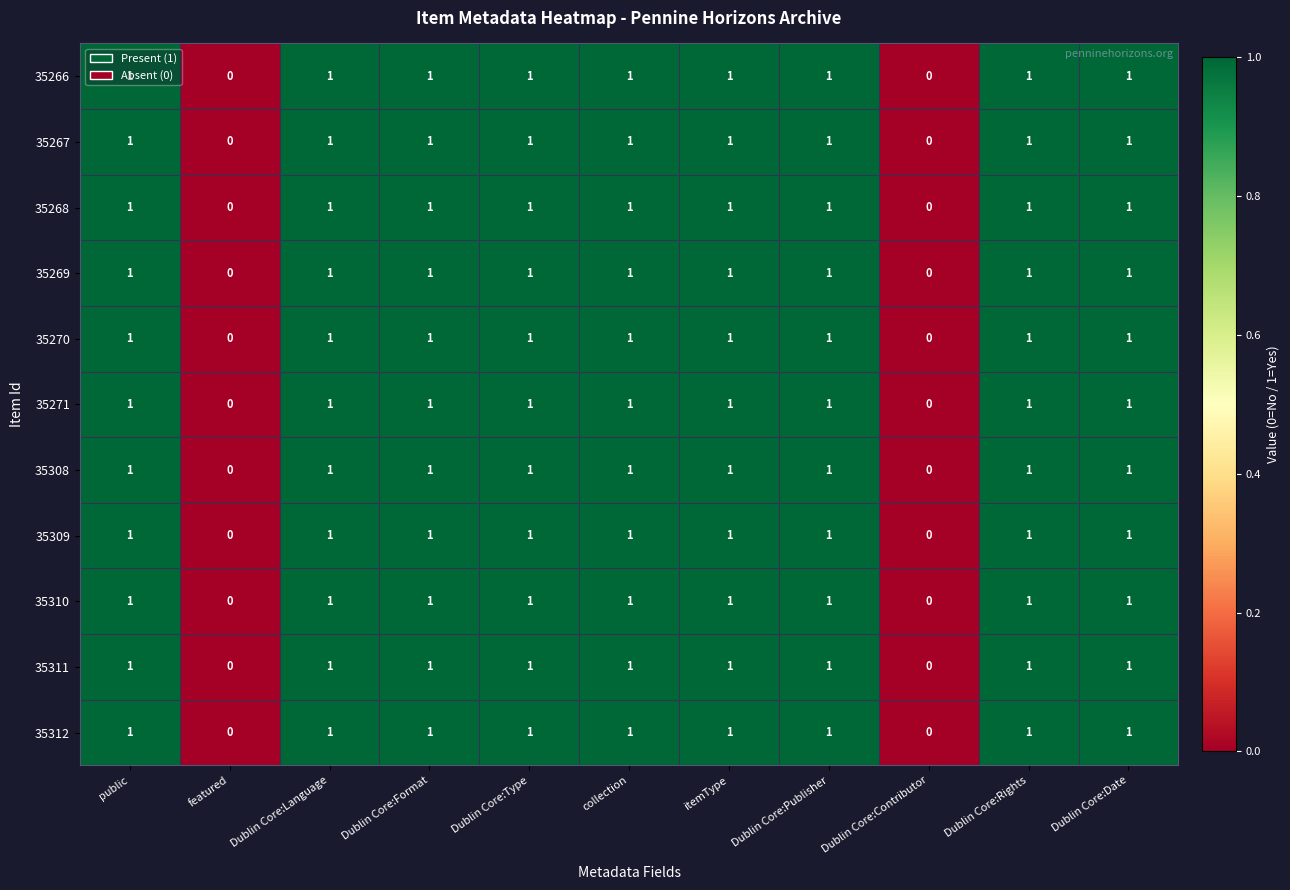

What is the sum of all 35310 values?

9